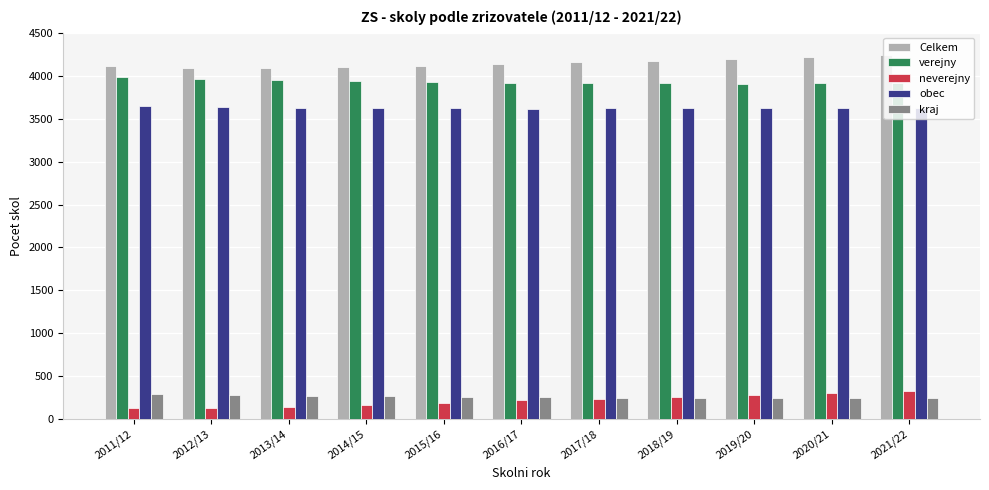

Which series has the largest total across all categories?

Celkem